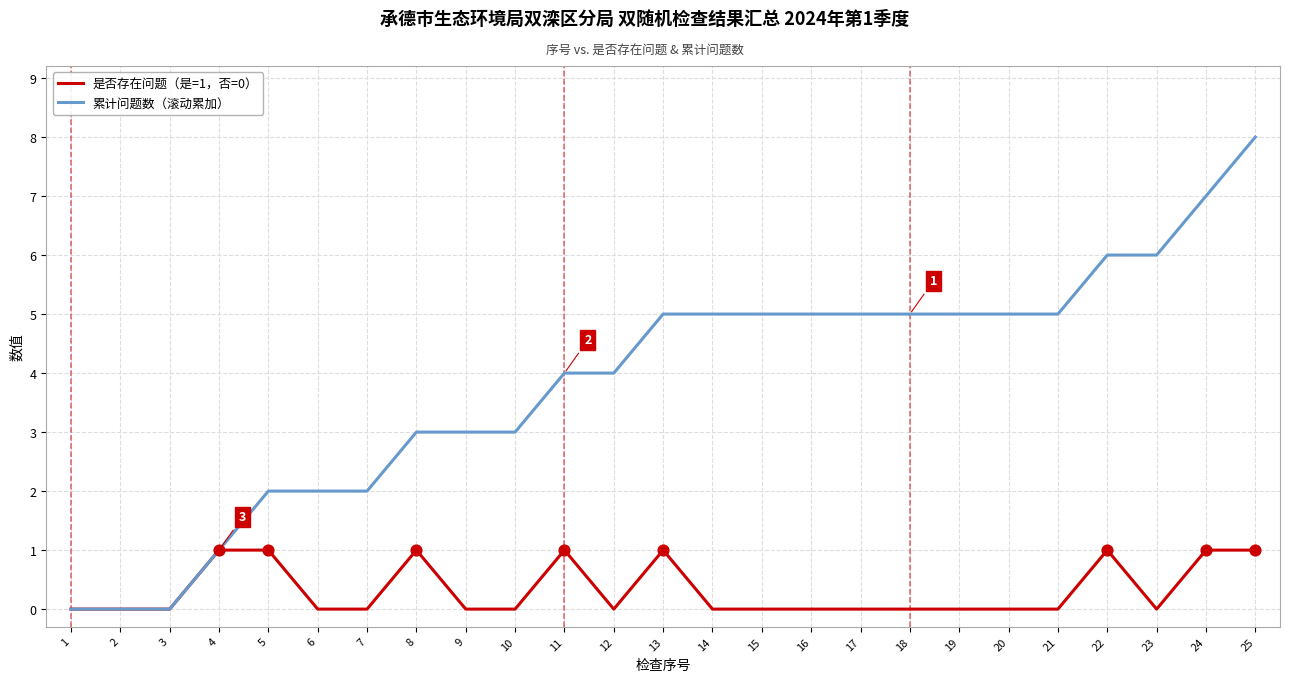

Which series has the largest range (max minus min)?

累计问题数（滚动累加）